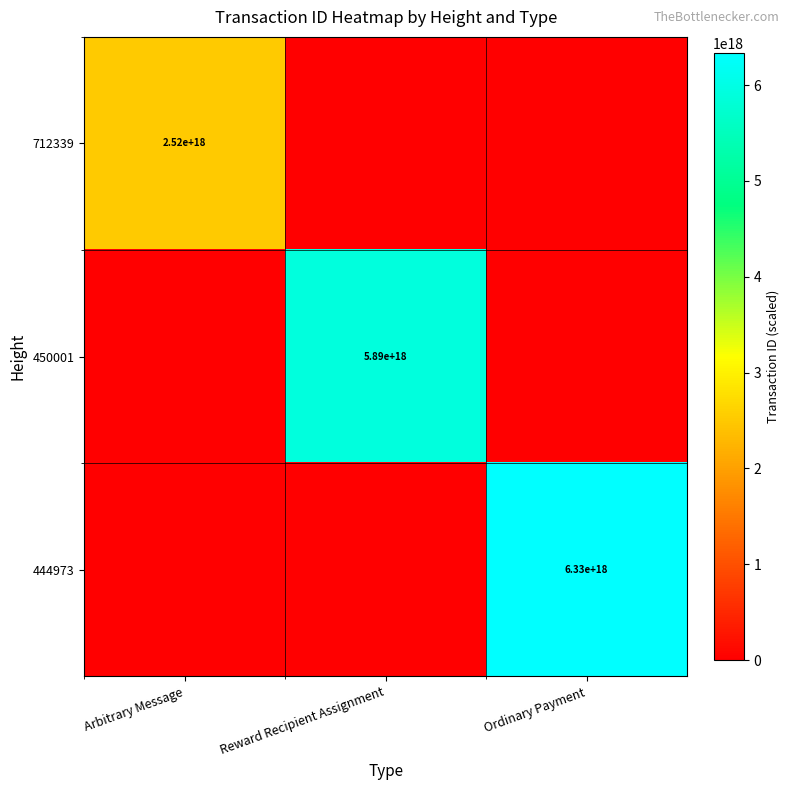

The value of 444973 at Ordinary Payment is 6330000000000000000. True or false?

True